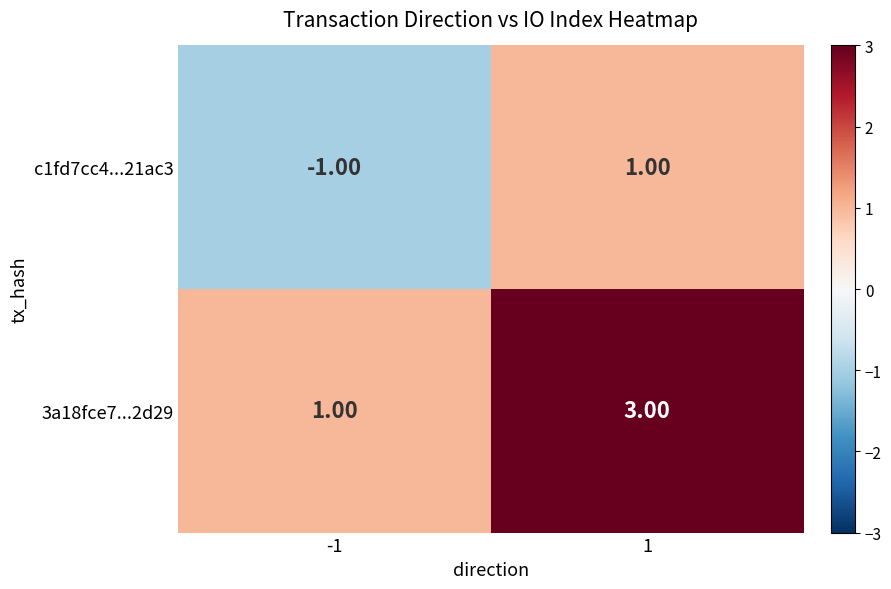

List the series in order of their overall mean, lowest first.

c1fd7cc4...21ac3, 3a18fce7...2d29